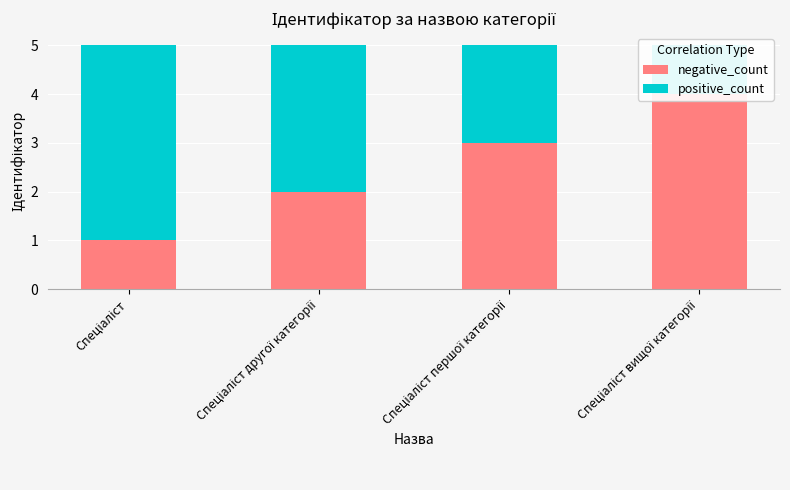

How many values in the negative_count series exceed 3?

1